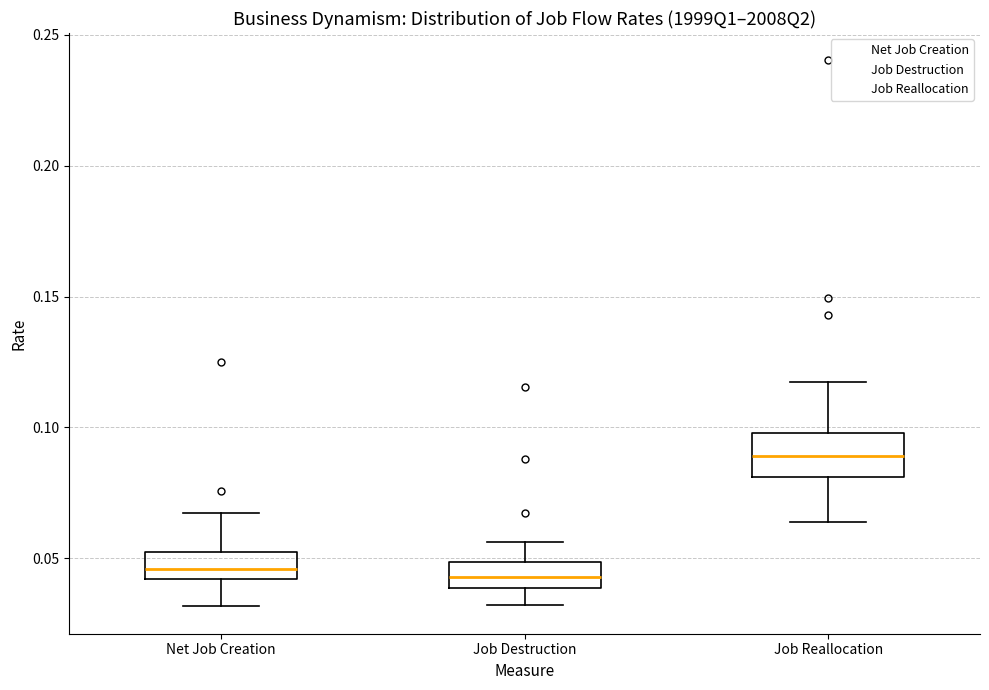

Reading left to right, read every box against the y-axis: the position of its median line, the range the box covers, and the ends of its whiskers. The values are not printed on the chart, so give them approximately, as read against the axis.

Net Job Creation: median 0.045, box 0.040 to 0.050, whiskers 0.030 to 0.065
Job Destruction: median 0.045, box 0.040 to 0.050, whiskers 0.030 to 0.055
Job Reallocation: median 0.090, box 0.080 to 0.100, whiskers 0.065 to 0.115